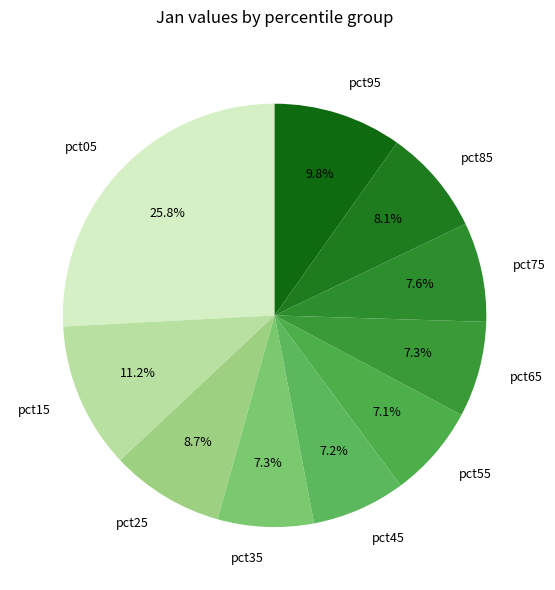

Is pct45 the majority of the pie?

No